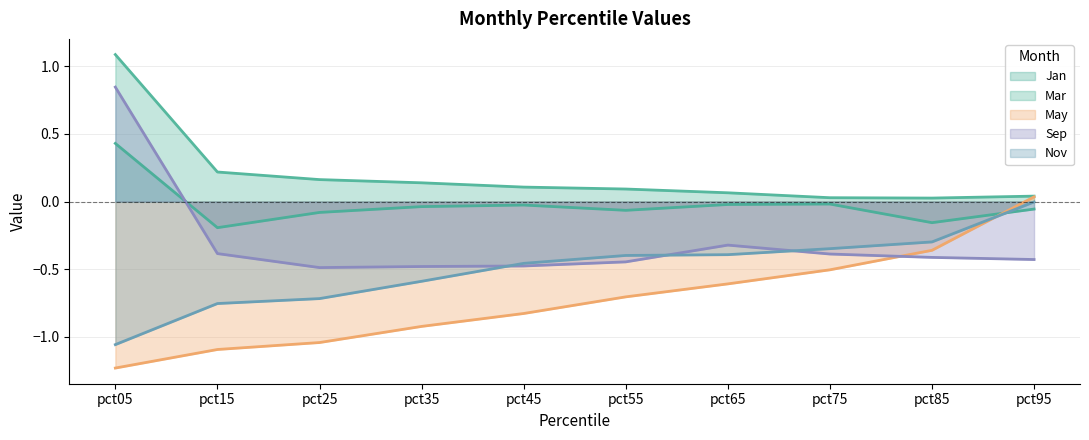

What is the total value across all series at pct85?

-1.2